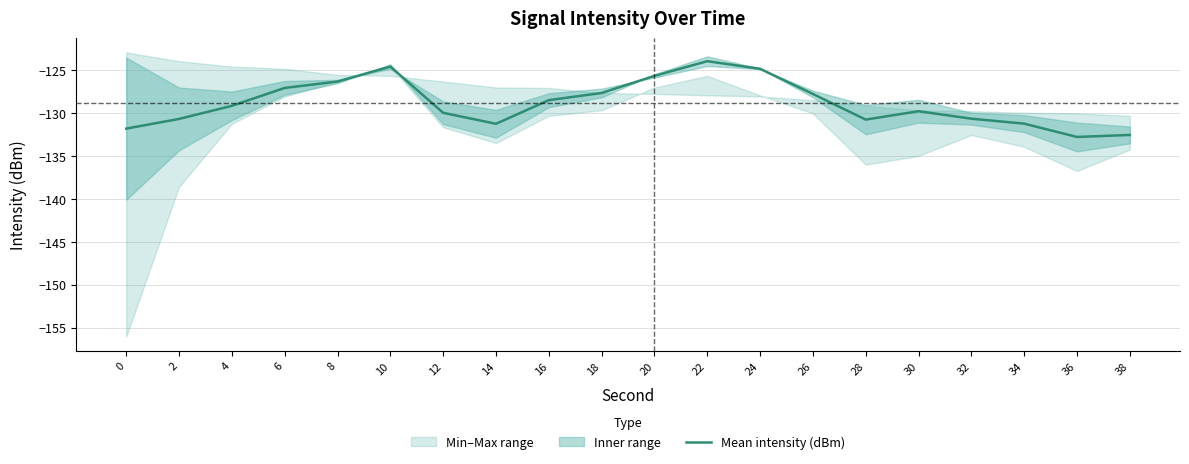

Which has a higher value, 2 or 24?

24